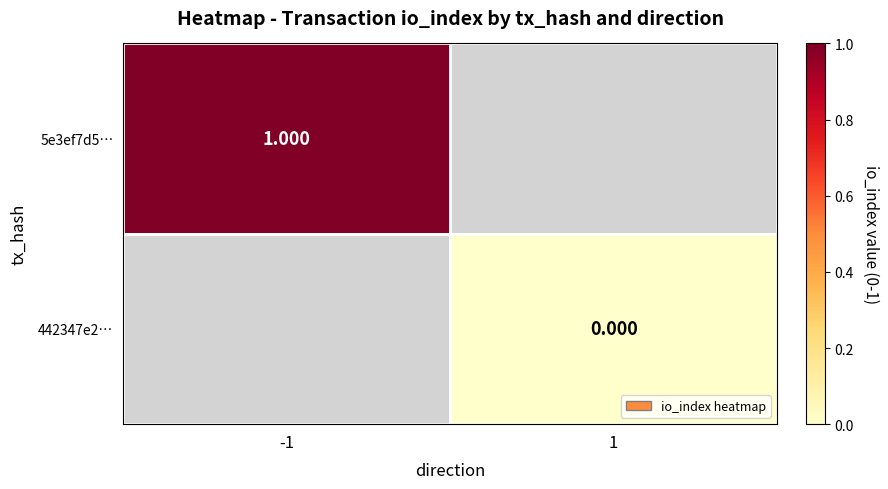

Is the value of 442347e2… at 1 greater than the value of 5e3ef7d5… at -1?

No